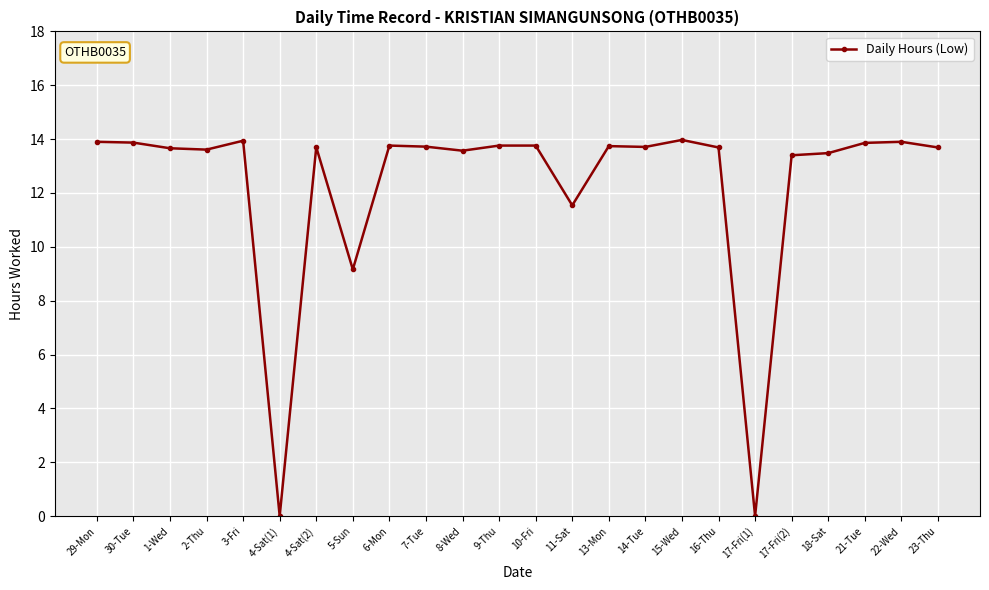

Where is the data nearest to the value 6?

5-Sun